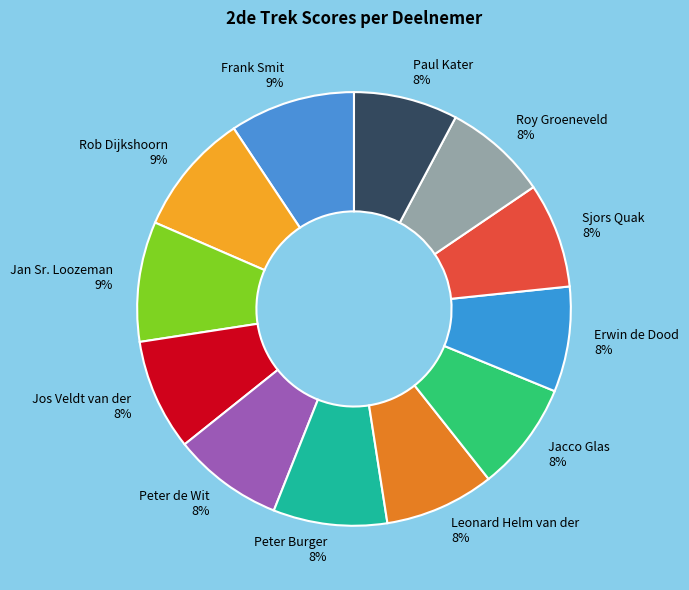

How many segments does this pie chart have?

12